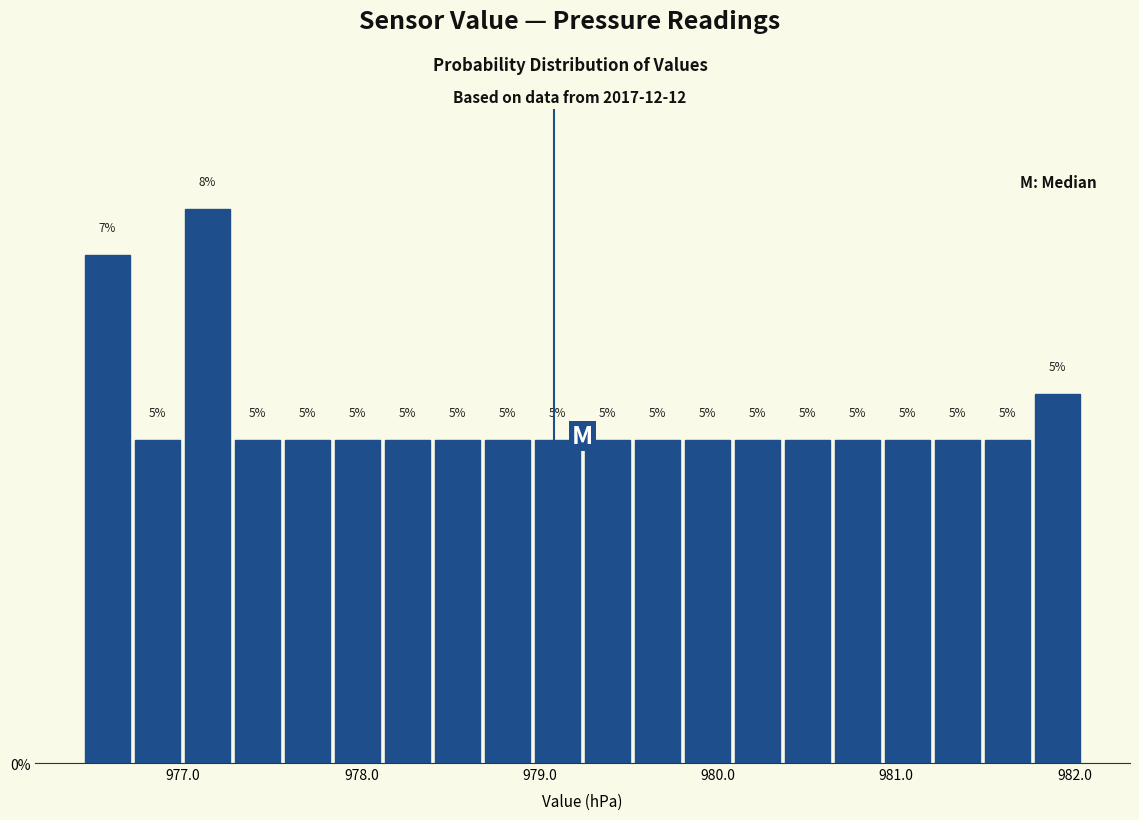

Around what value on the x-axis is the tallest bar? Give the approximate position of its centre, as read against the axis.

977.1